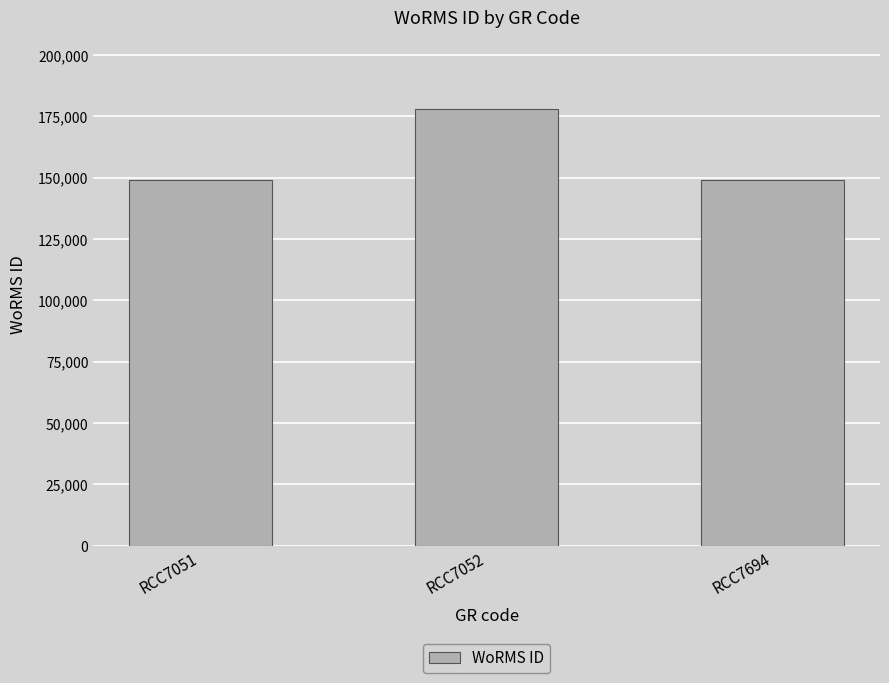

What is the change in value from RCC7052 to RCC7694?

-29216